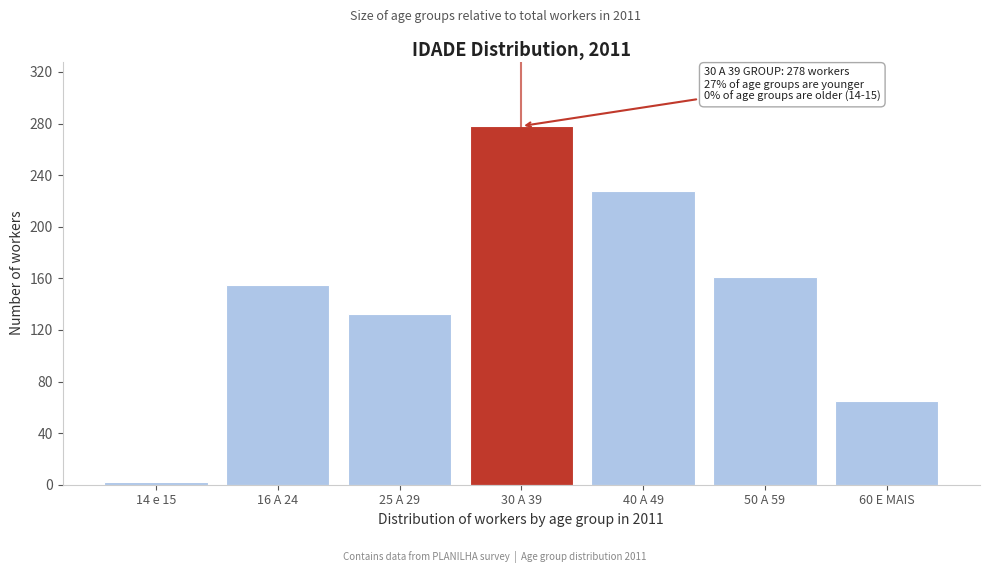

Reading right to left, extract all data points from this chart.

65	161	228	278	132	155	2